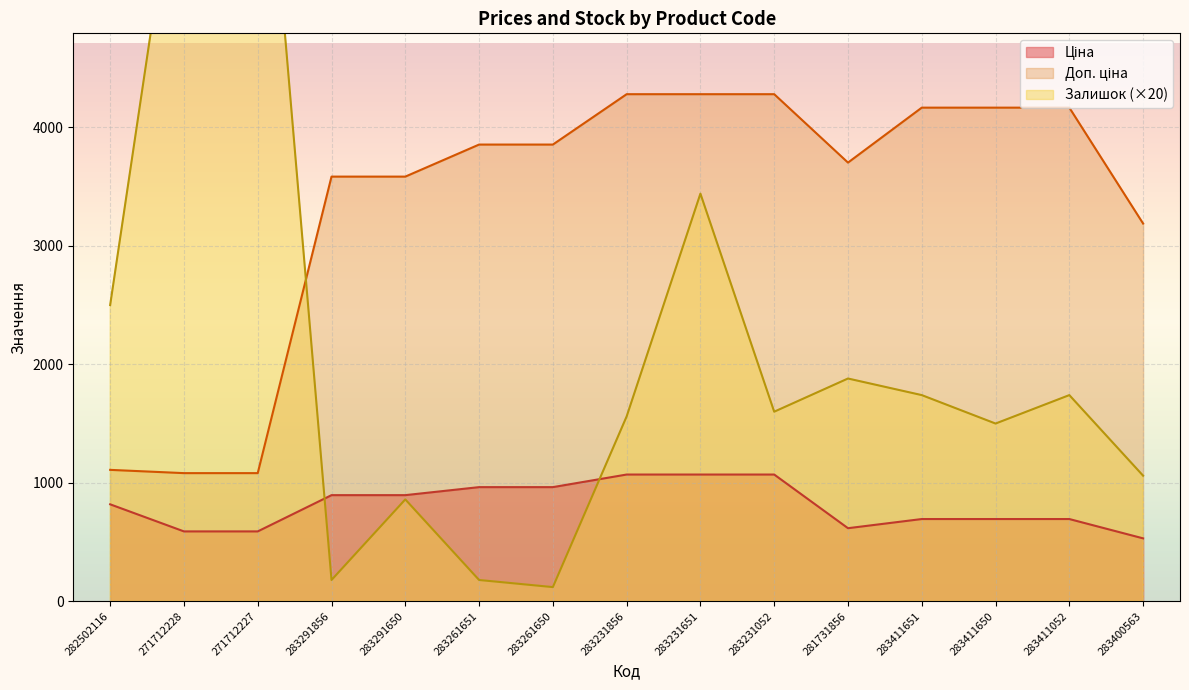

What is the minimum value shown in the chart?

120.0